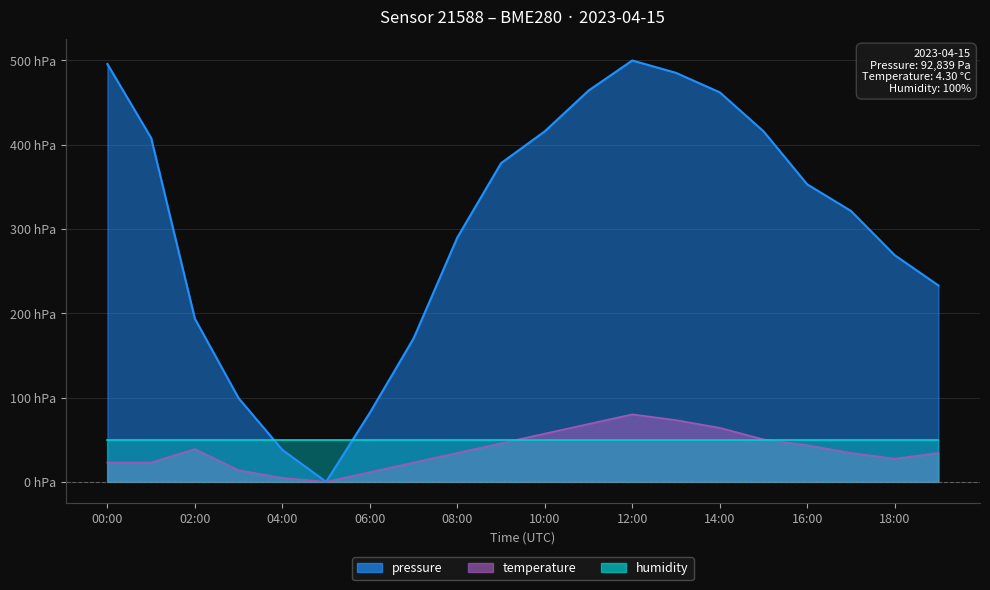

Which category has the lowest value in the pressure series?

05:00